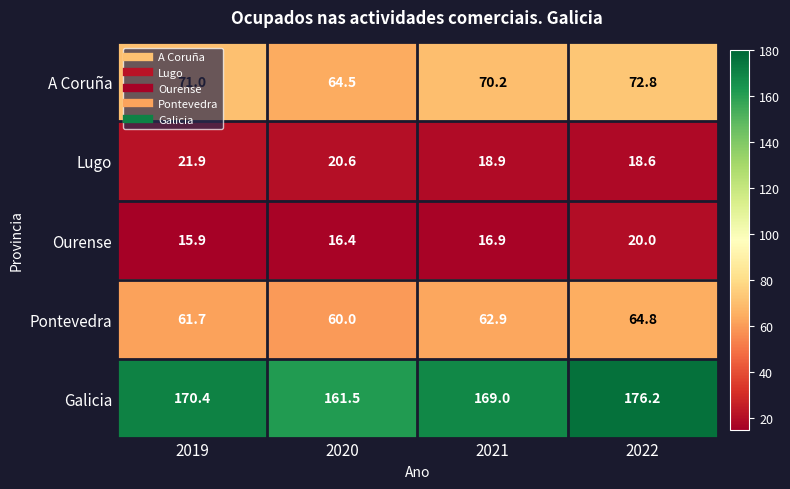

What is the minimum value shown in the chart?

15.9